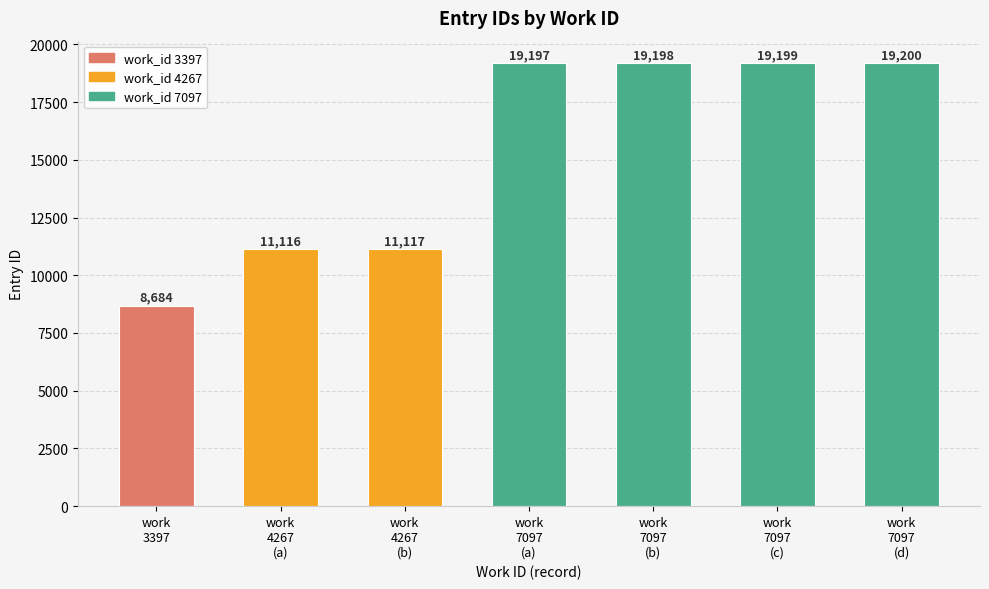

Rank the categories by value from lowest to highest.

work
3397, work
4267
(a), work
4267
(b), work
7097
(a), work
7097
(b), work
7097
(c), work
7097
(d)